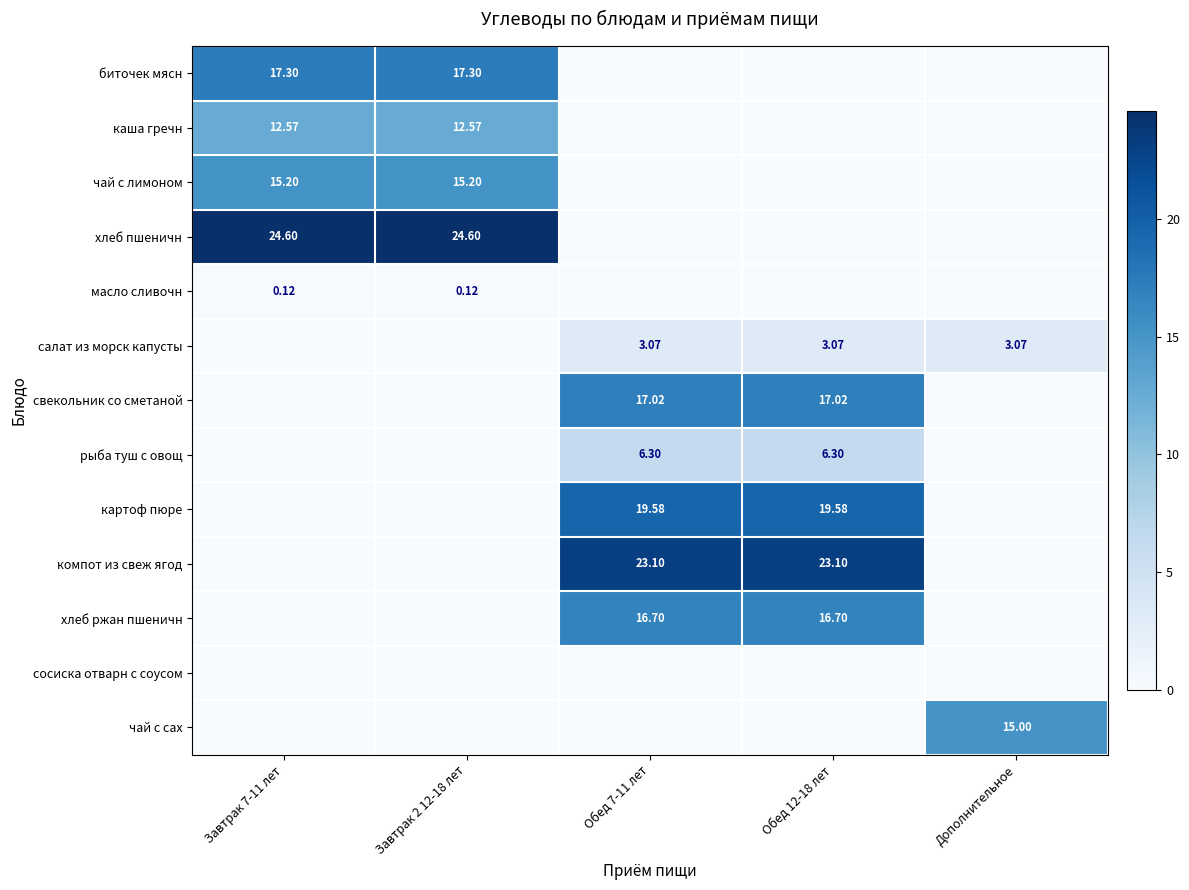

True or false: масло сливочн has a value of 0.1 at Завтрак 2 12-18 лет.

True